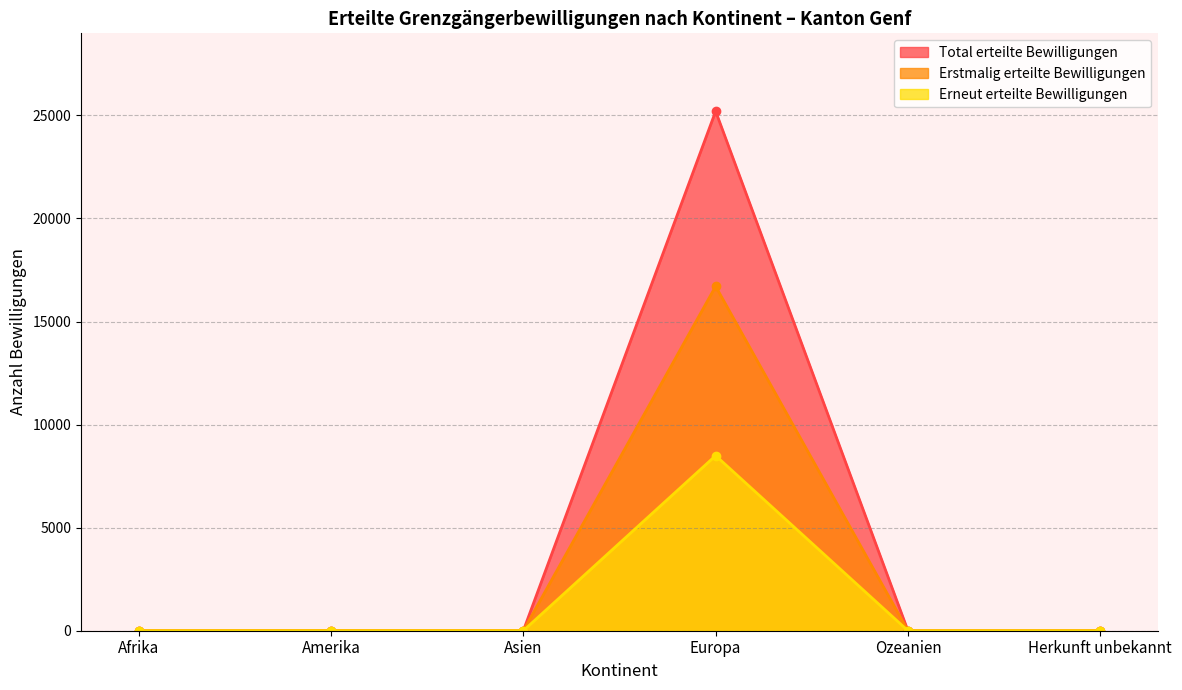

Is the value of Erneut erteilte Bewilligungen at Afrika greater than the value of Erstmalig erteilte Bewilligungen at Ozeanien?

No